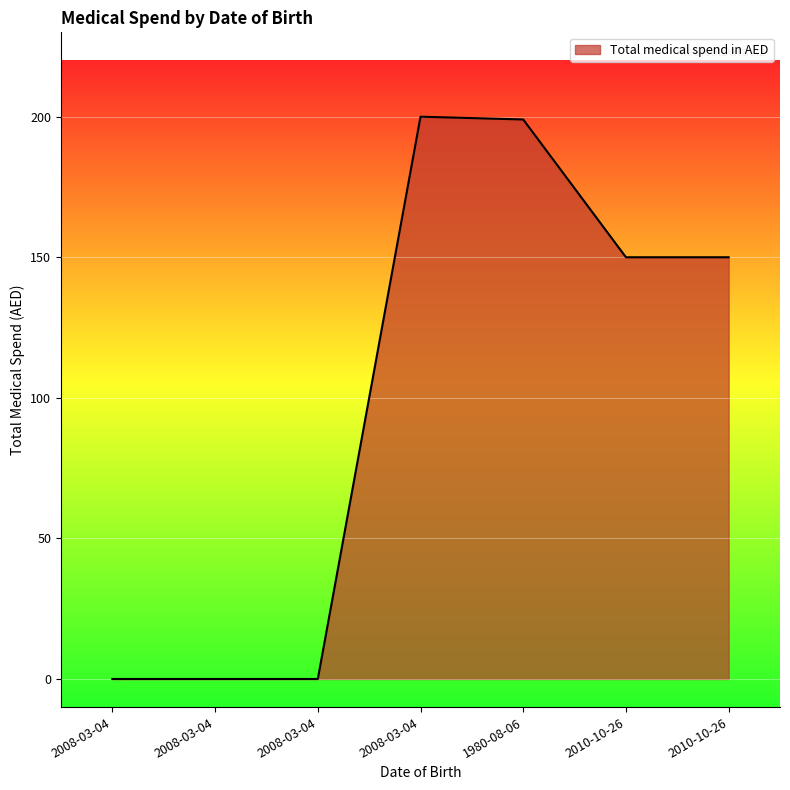

Is this an area chart (filled region under the line)?

Yes